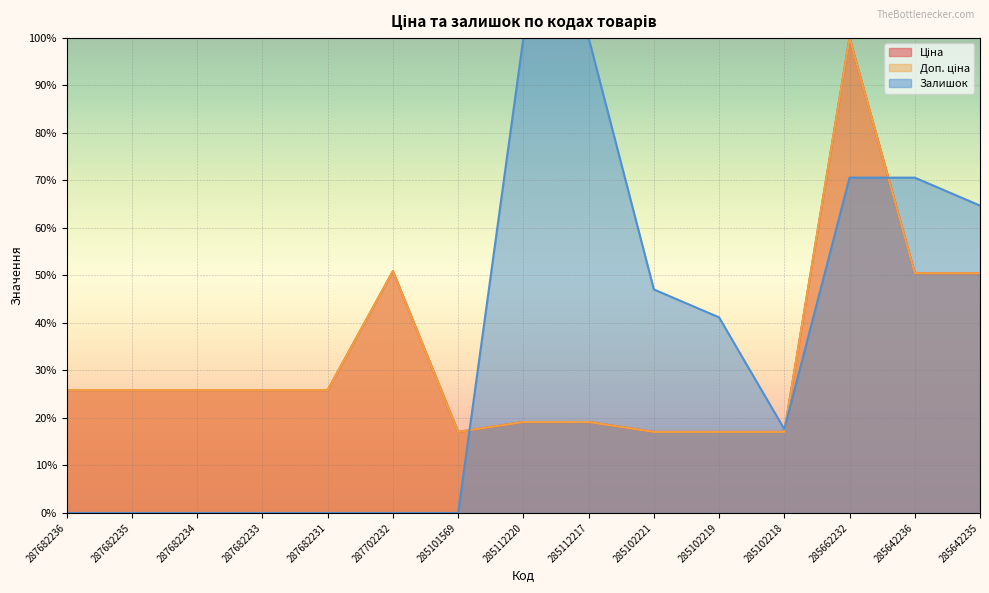

What position from the left is 285112220?

8